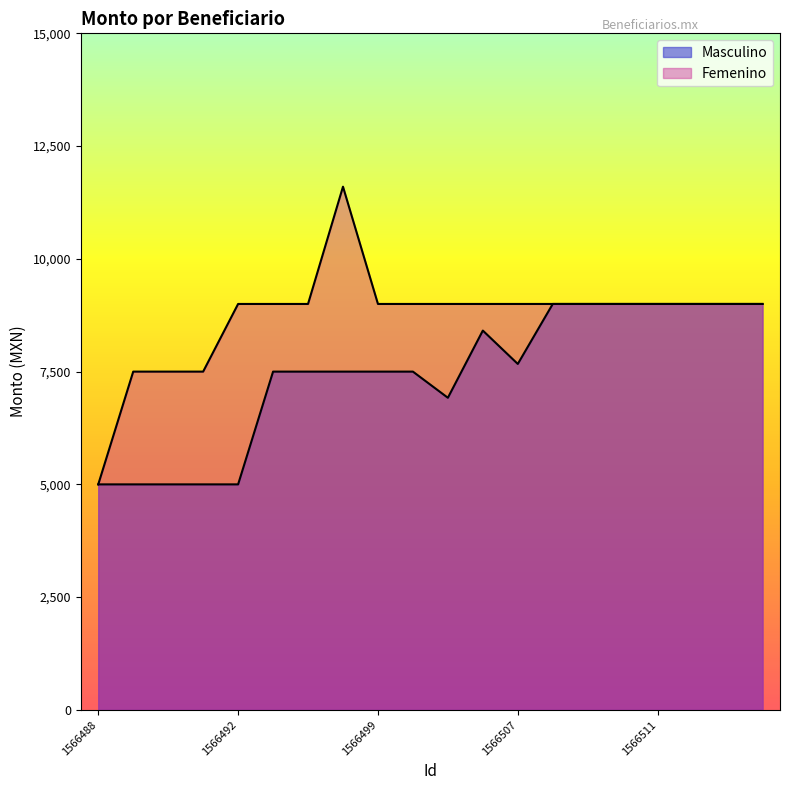

What is the approximate value of Masculino at 1566514?

9000